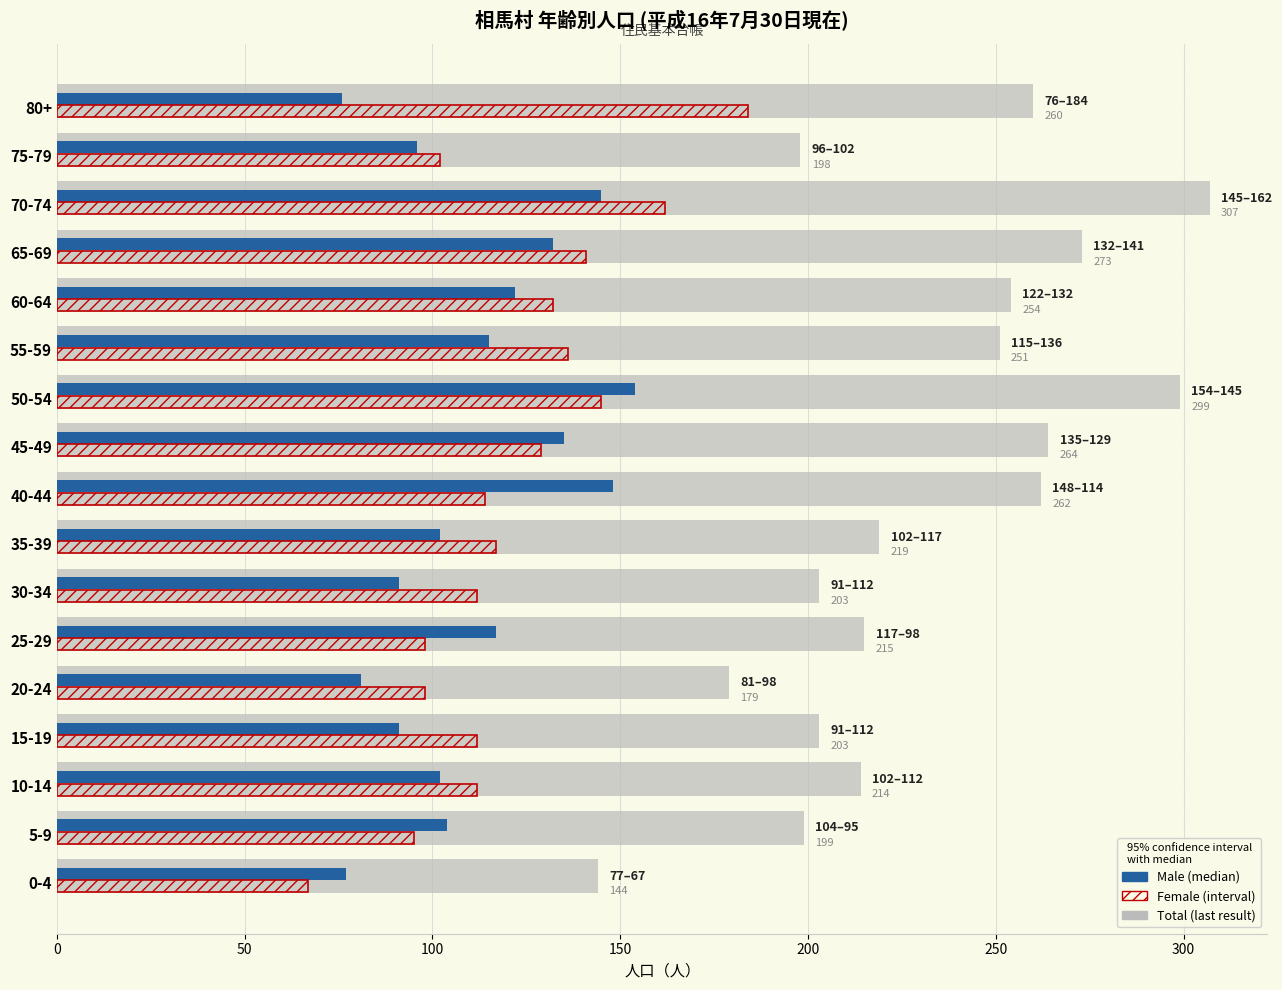

What is the spread (max minus min) of values at 5-9?

104